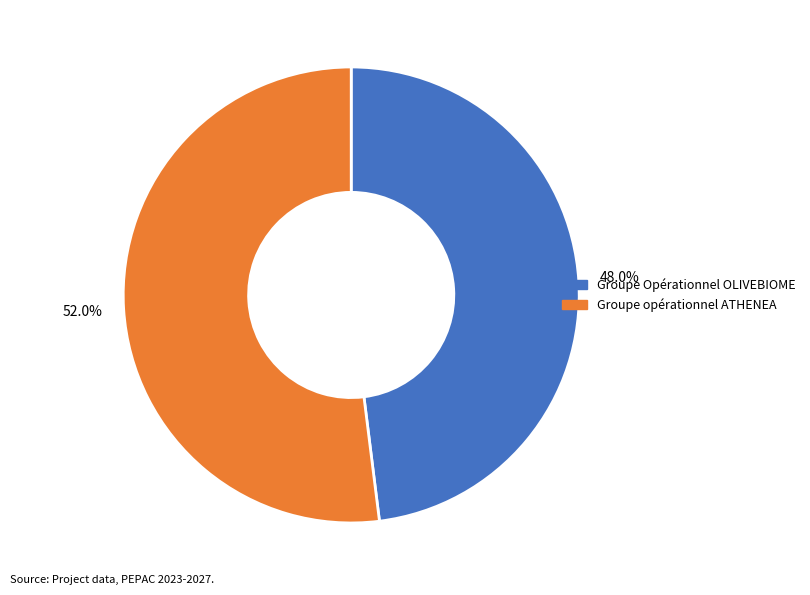

Do Groupe Opérationnel OLIVEBIOME and Groupe opérationnel ATHENEA together represent more than half of the pie?

Yes